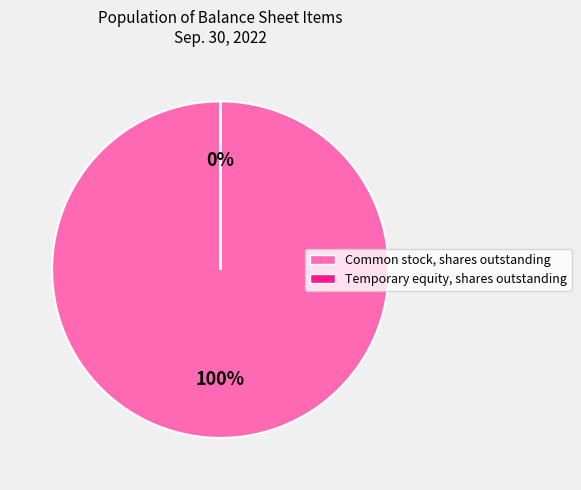

Which category has the biggest portion of the pie?

Common stock, shares outstanding